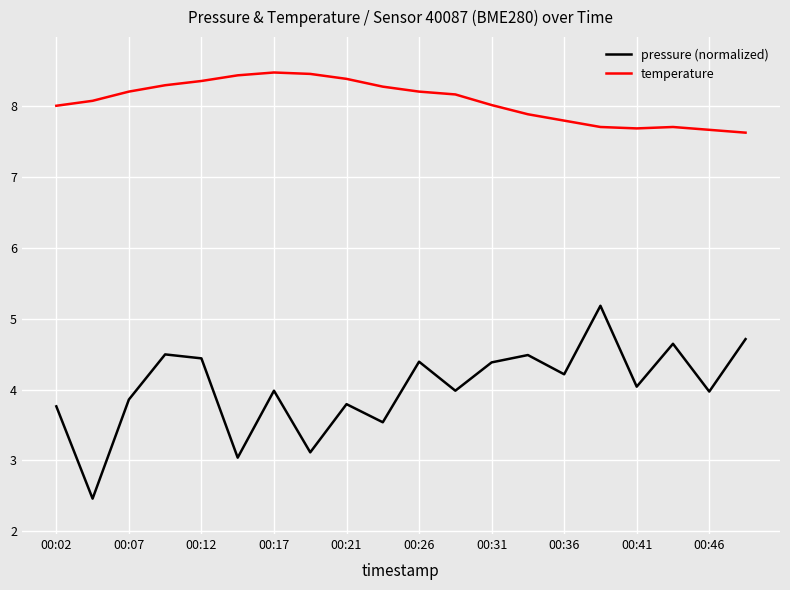

What is the maximum value shown in the chart?

8.5